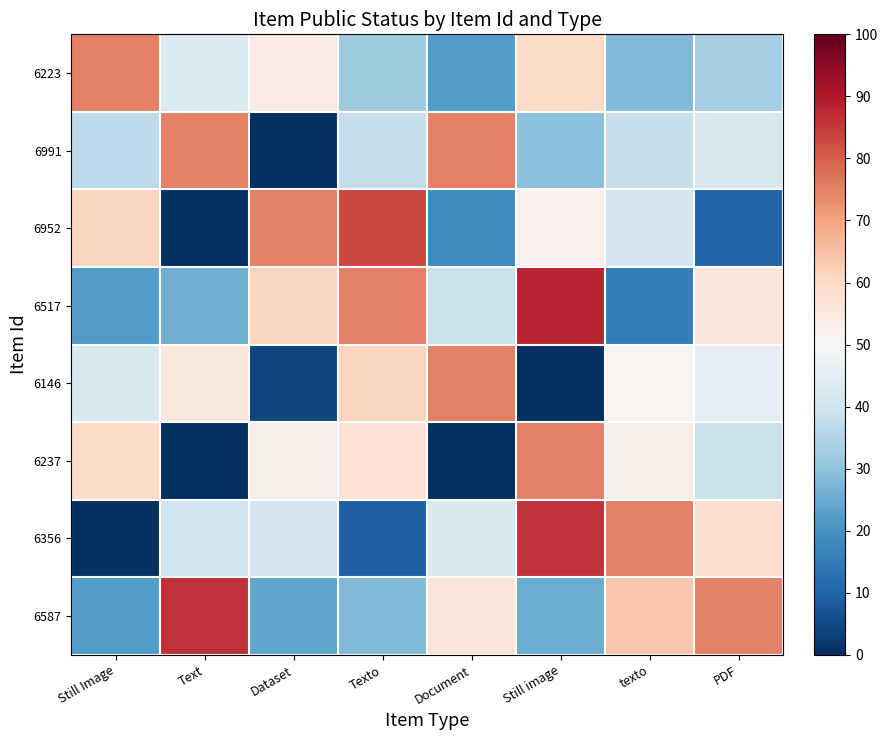

Rank the series by their maximum value, from highest to lowest.

6517, 6356, 6587, 6952, 6223, 6991, 6146, 6237